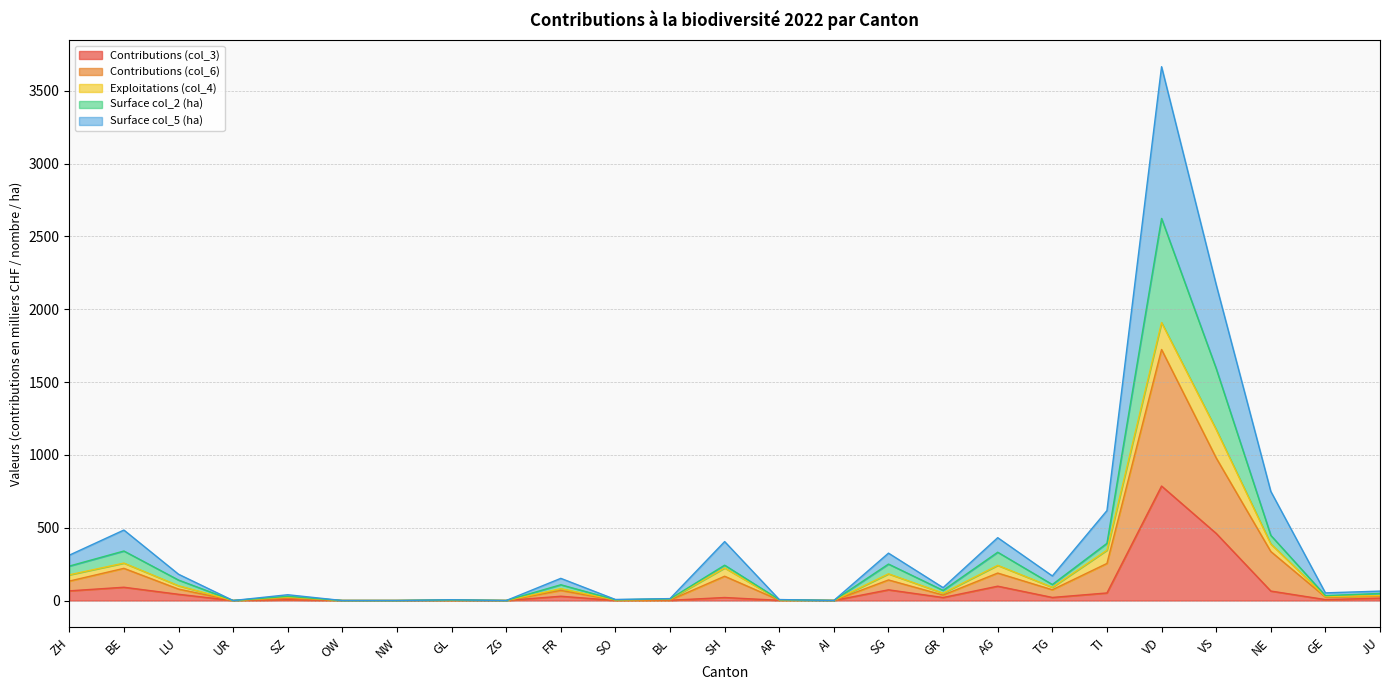

What is the maximum value for Contributions (col_3)?

786.1